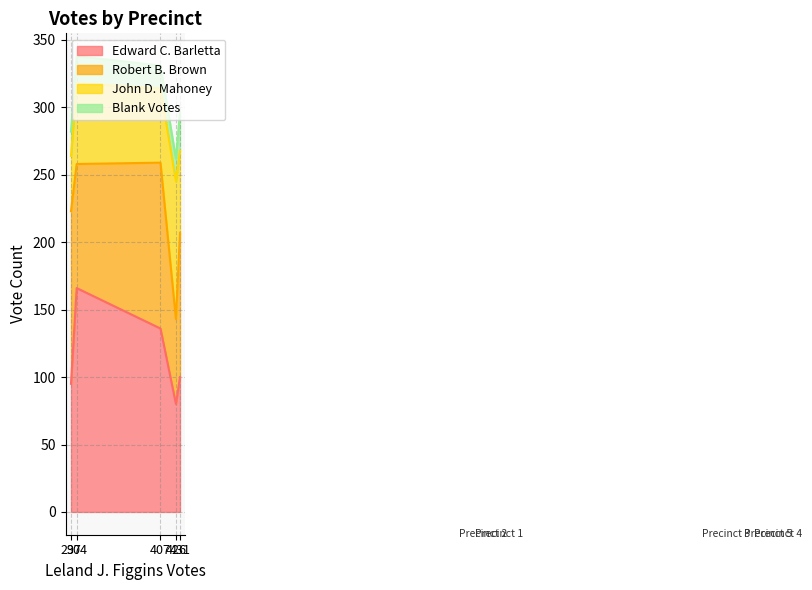

What is the maximum value shown in the chart?

166